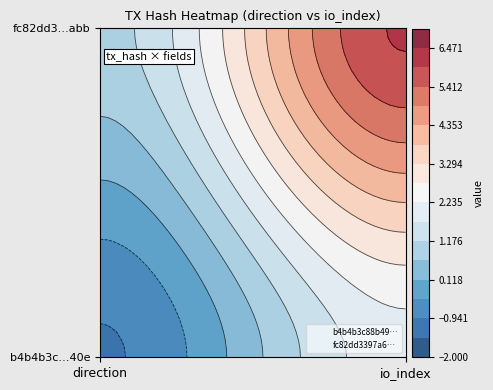

Read the fc82dd3397a6… value at direction.

1